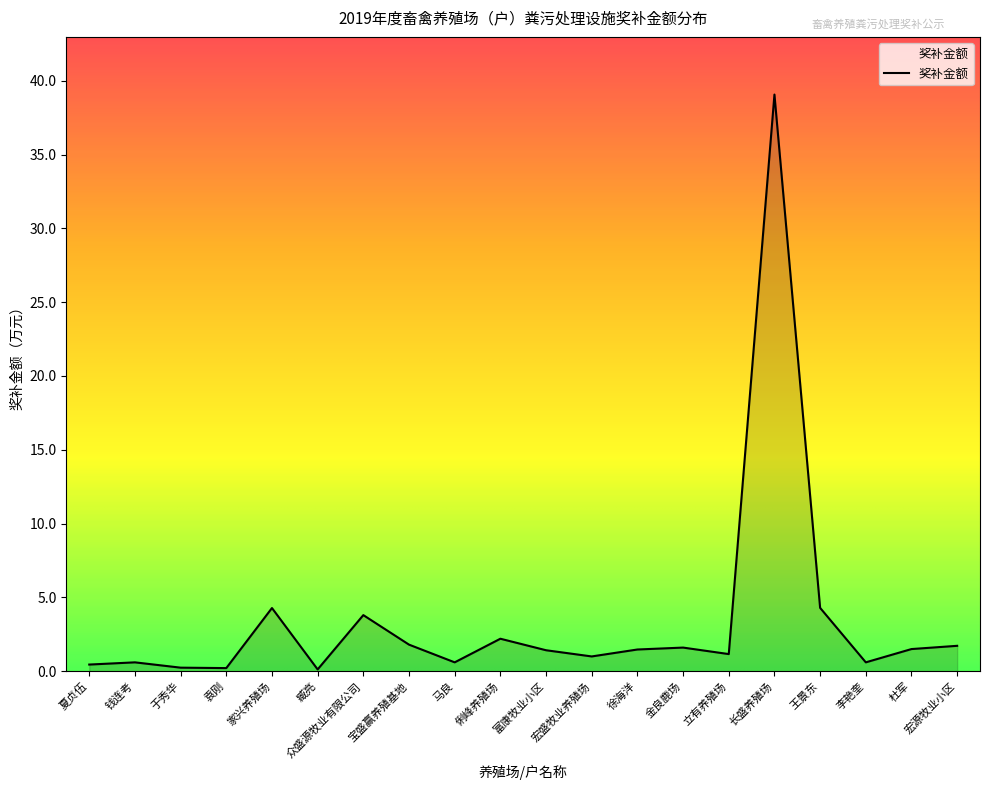

Does the chart have visible grid lines?

No